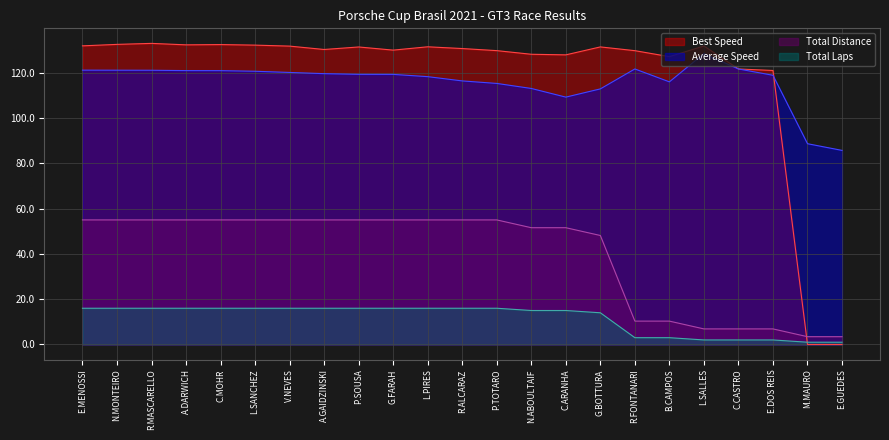

Reading left to right, list all the values displayed in this chart.

Total Laps: E.MENOSSI=55.0	N.MONTEIRO=55.0	R.MASCARELLO=55.0	A.DARWICH=55.0	C.MOHR=55.0	L.SANCHEZ=55.0	V.NEVES=55.0	A.GAIDZINSKI=55.0	P.SOUSA=55.0	G.FARAH=55.0	L.PIRES=55.0	R.ALCARAZ=55.0	P.TOTARO=55.0	N.ABOULTAIF=51.6	C.ARANHA=51.6	G.BOTTURA=48.1	R.FONTANARI=10.3	B.CAMPOS=10.3	L.SALLES=6.9	C.CASTRO=6.9	E.DOS REIS=6.9	M.MAURO=3.4	E.GUEDES=3.4
Best Speed: E.MENOSSI=131.9	N.MONTEIRO=132.5	R.MASCARELLO=133.0	A.DARWICH=132.3	C.MOHR=132.4	L.SANCHEZ=132.2	V.NEVES=131.8	A.GAIDZINSKI=130.3	P.SOUSA=131.4	G.FARAH=130.0	L.PIRES=131.5	R.ALCARAZ=130.7	P.TOTARO=129.8	N.ABOULTAIF=128.2	C.ARANHA=127.9	G.BOTTURA=131.4	R.FONTANARI=129.8	B.CAMPOS=127.1	L.SALLES=131.8	C.CASTRO=121.7	E.DOS REIS=121.0	M.MAURO=0.0	E.GUEDES=0.0
Average Speed: E.MENOSSI=121.2	N.MONTEIRO=121.1	R.MASCARELLO=121.1	A.DARWICH=121.0	C.MOHR=120.9	L.SANCHEZ=120.7	V.NEVES=120.1	A.GAIDZINSKI=119.6	P.SOUSA=119.3	G.FARAH=119.3	L.PIRES=118.3	R.ALCARAZ=116.4	P.TOTARO=115.3	N.ABOULTAIF=113.1	C.ARANHA=109.2	G.BOTTURA=112.9	R.FONTANARI=121.7	B.CAMPOS=116.0	L.SALLES=128.5	C.CASTRO=121.7	E.DOS REIS=118.9	M.MAURO=88.7	E.GUEDES=85.7
Total Distance: E.MENOSSI=16.0	N.MONTEIRO=16.0	R.MASCARELLO=16.0	A.DARWICH=16.0	C.MOHR=16.0	L.SANCHEZ=16.0	V.NEVES=16.0	A.GAIDZINSKI=16.0	P.SOUSA=16.0	G.FARAH=16.0	L.PIRES=16.0	R.ALCARAZ=16.0	P.TOTARO=16.0	N.ABOULTAIF=15.0	C.ARANHA=15.0	G.BOTTURA=14.0	R.FONTANARI=3.0	B.CAMPOS=3.0	L.SALLES=2.0	C.CASTRO=2.0	E.DOS REIS=2.0	M.MAURO=1.0	E.GUEDES=1.0